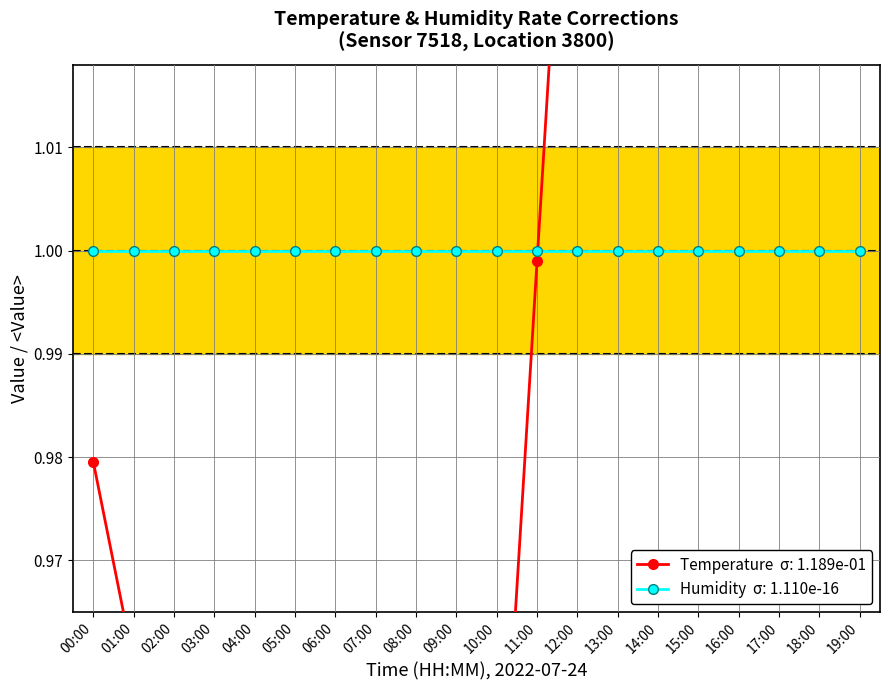

Reading left to right, list all the values displayed in this chart.

00:00=1.0	01:00=1.0	02:00=0.9	03:00=0.9	04:00=0.9	05:00=0.9	06:00=0.9	07:00=0.9	08:00=0.9	09:00=0.9	10:00=0.9	11:00=1.0	12:00=1.1	13:00=1.1	14:00=1.2	15:00=1.2	16:00=1.2	17:00=1.2	18:00=1.1	19:00=1.0